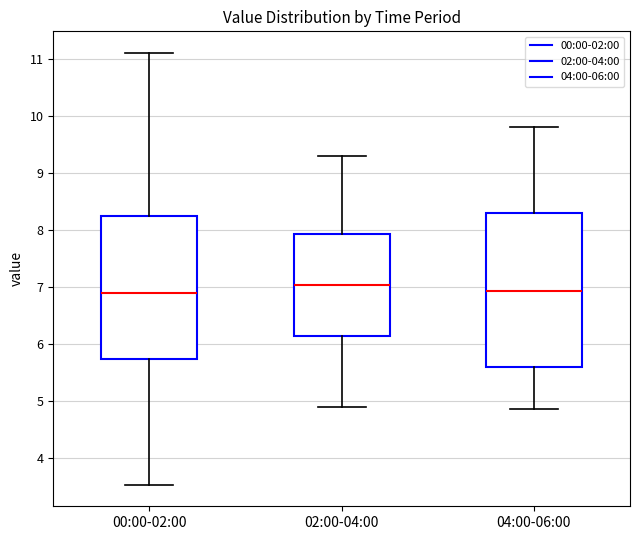

Comparing the boxes themselves (not the whiskers), which one is the tallest?

04:00-06:00